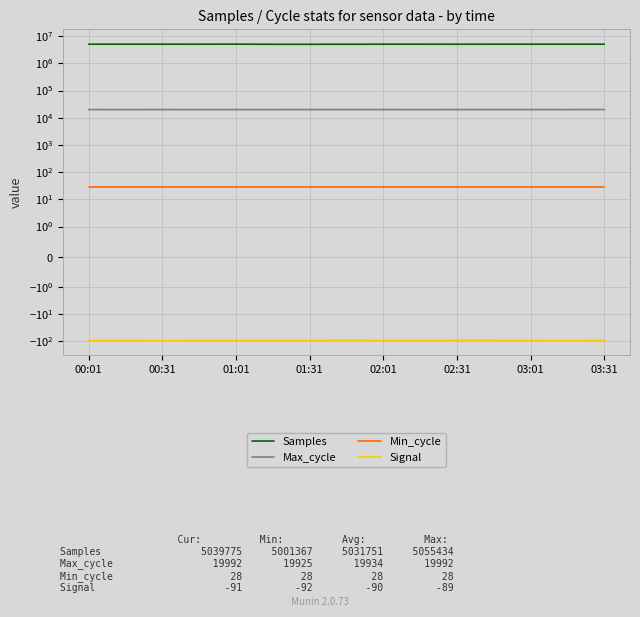

What are all the series names shown in the legend?

Samples, Max_cycle, Min_cycle, Signal